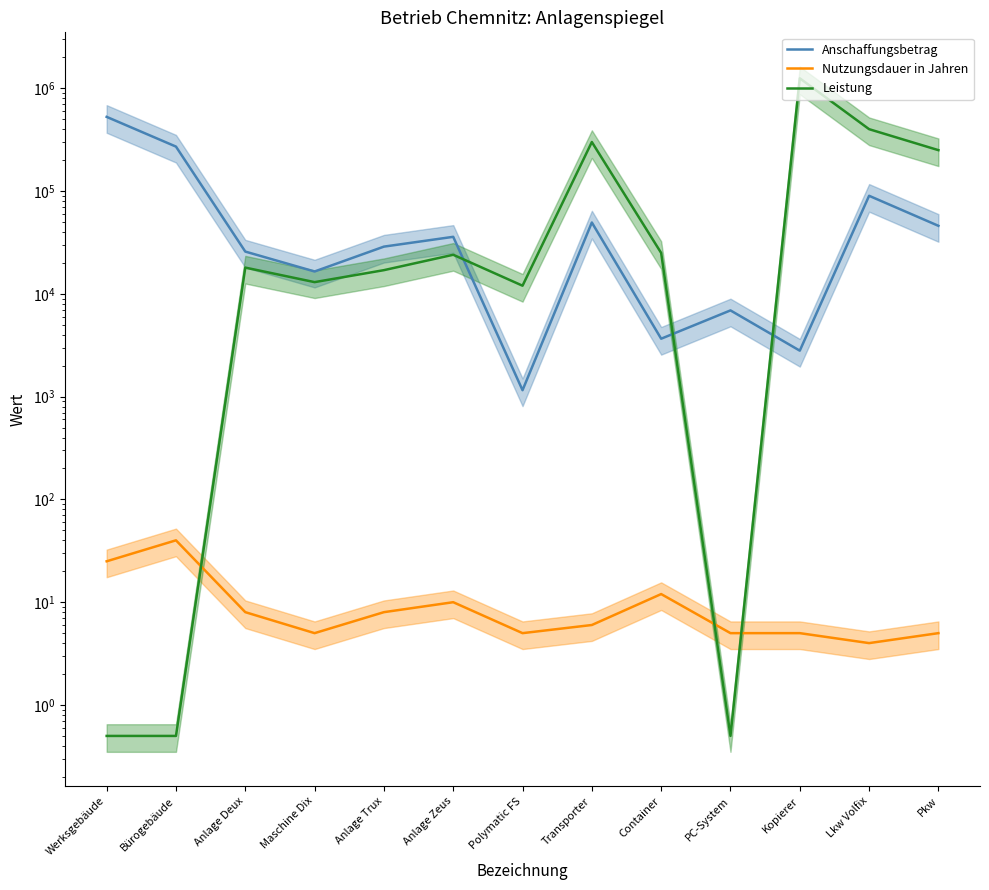

At which category is the sum across all series the highest?

Kopierer